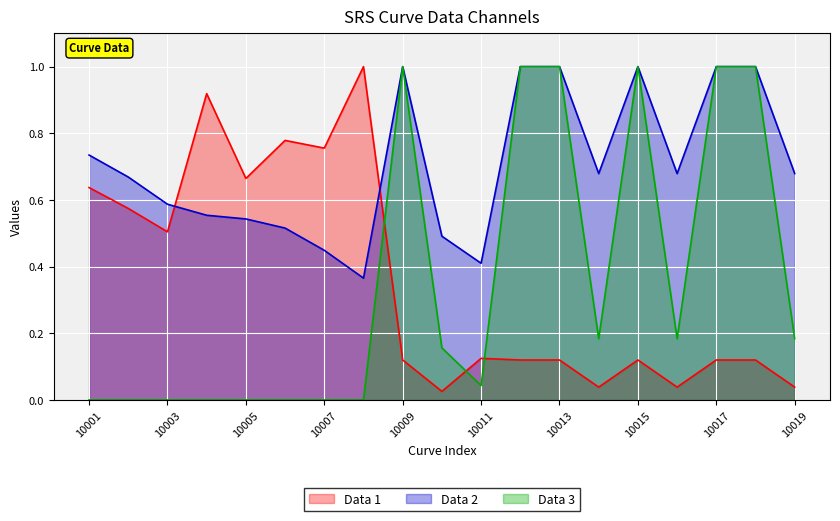

Between 10016 and 10009, which is larger?

10009